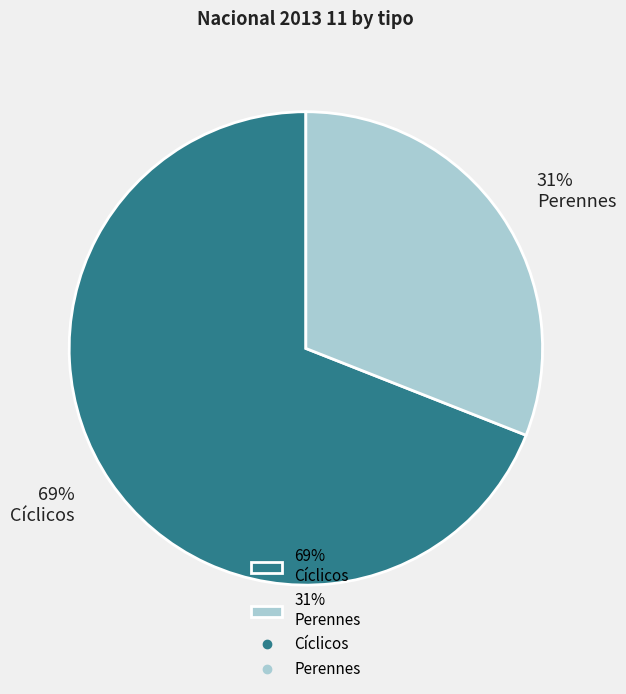

What is the majority slice?

69% Cíclicos